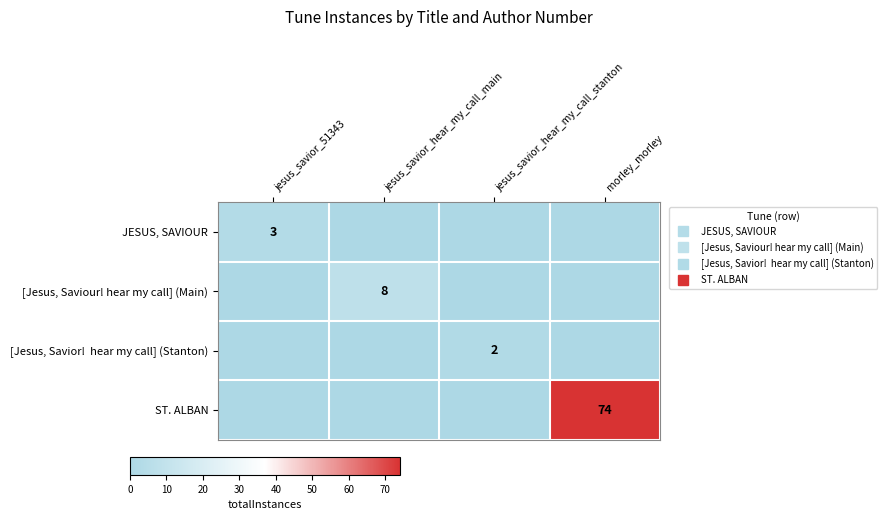

At jesus_savior_51343, list the series in order from largest to smallest.

JESUS, SAVIOUR, [Jesus, Saviour! hear my call] (Main), [Jesus, Savior! hear my call] (Stanton), ST. ALBAN